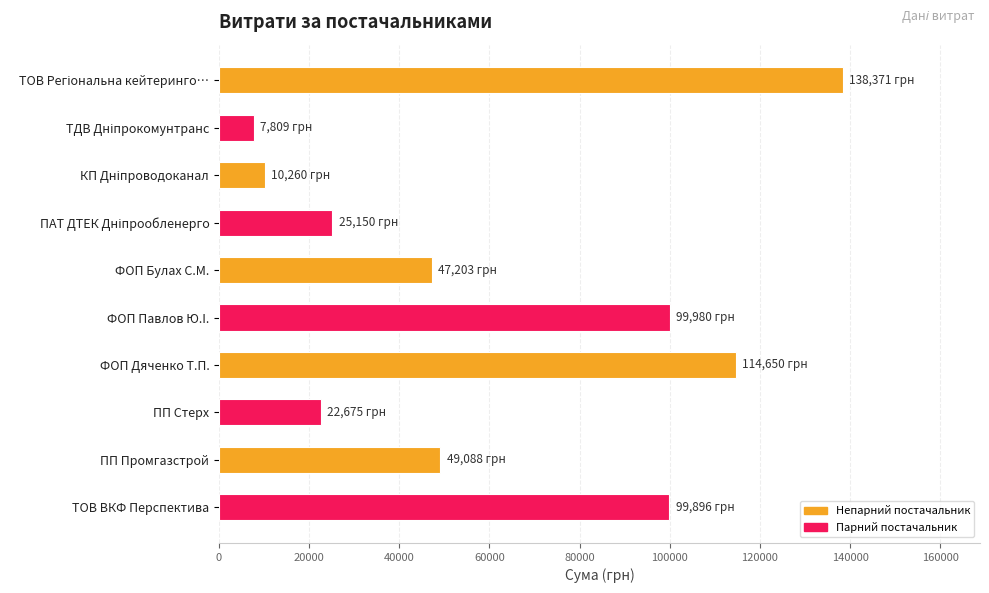

What is the change in value from ФОП Дяченко Т.П. to ТОВ ВКФ Перспектива?

-14754.0